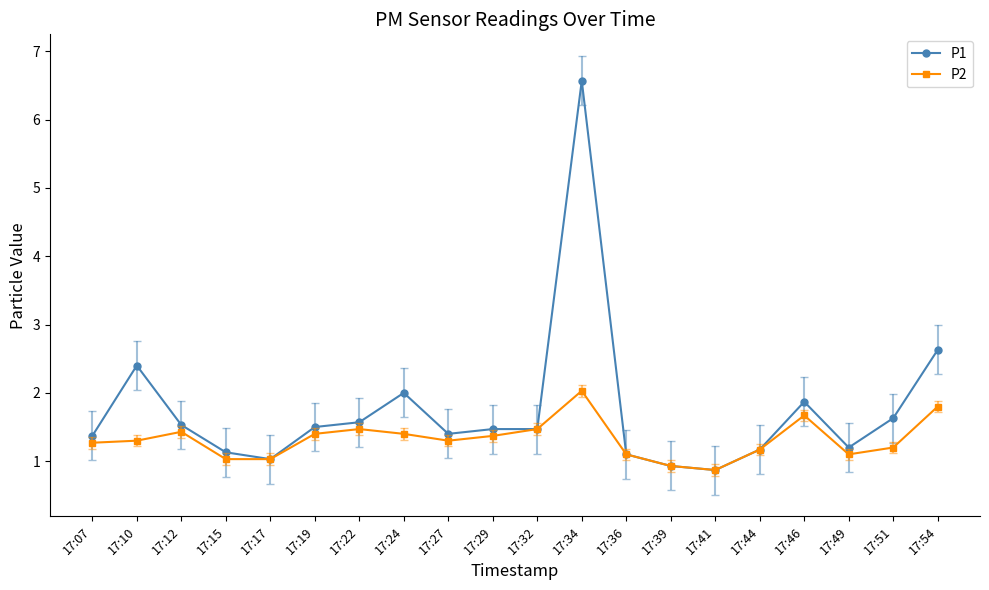

Which category has the highest value across all series?

17:34